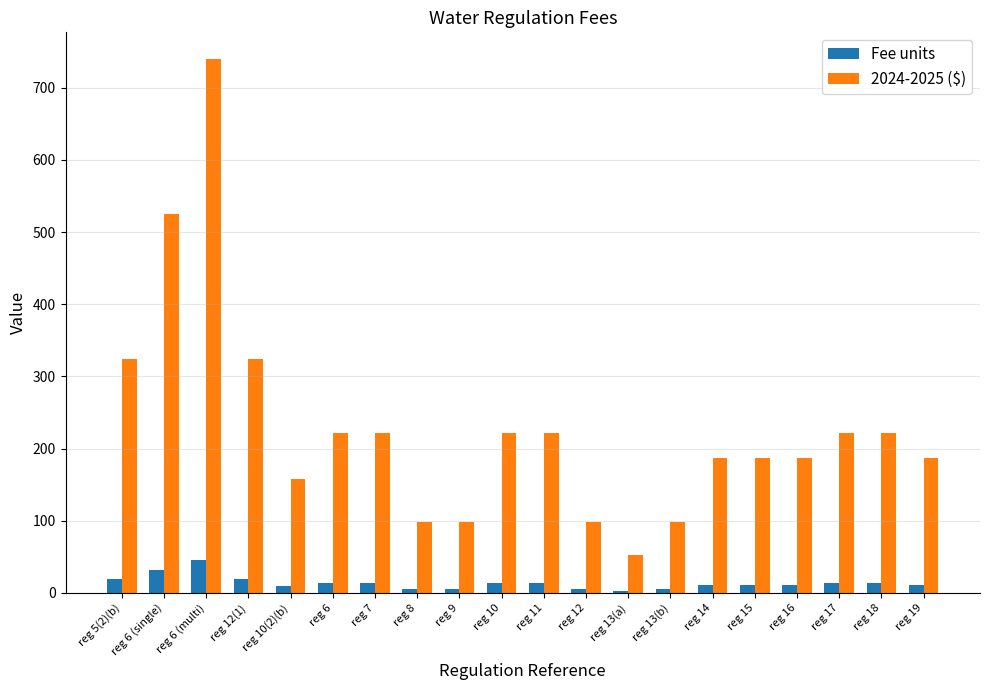

Which series has the widest spread of values?

2024-2025 ($)